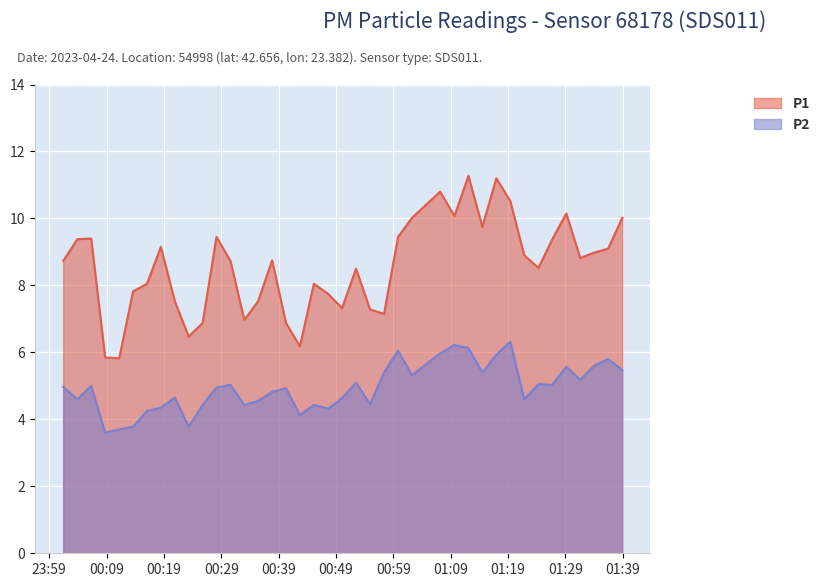

In P1, how many points are higher than both neighbors (excluding endpoints)?

10